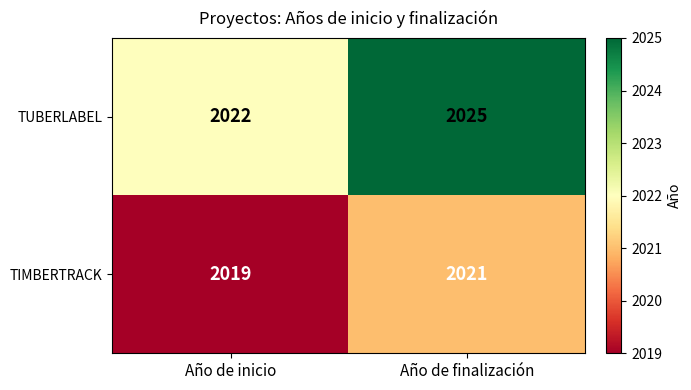

List the series in order of their peak value, highest first.

TUBERLABEL, TIMBERTRACK